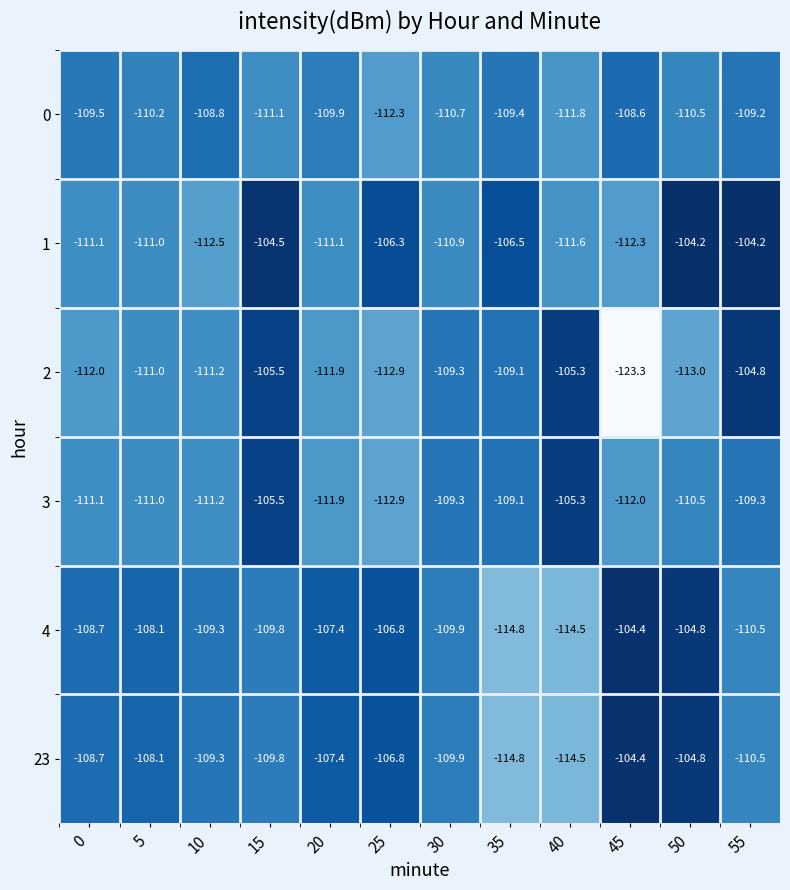

What is the sum of all 4 values?

-1309.0